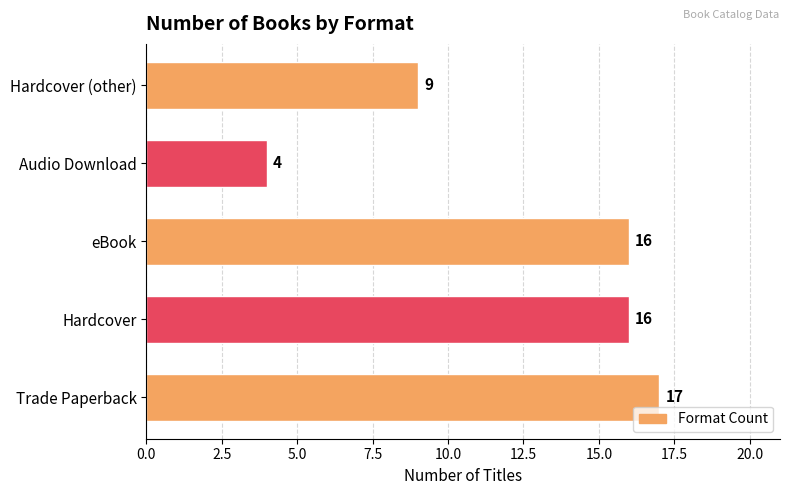

What is the difference between the maximum and minimum values?

13